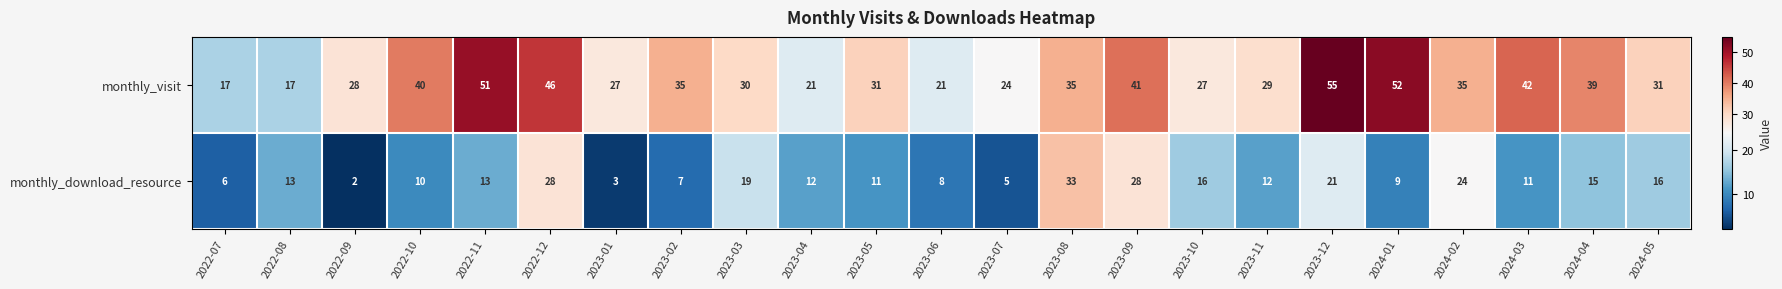

At which label does monthly_download_resource reach its minimum?

2022-09